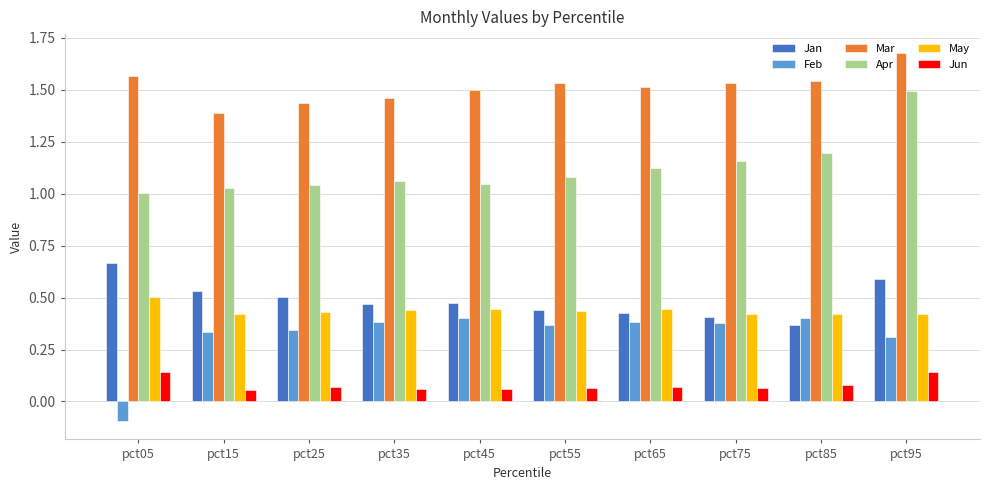

Which series has the largest total across all categories?

Mar